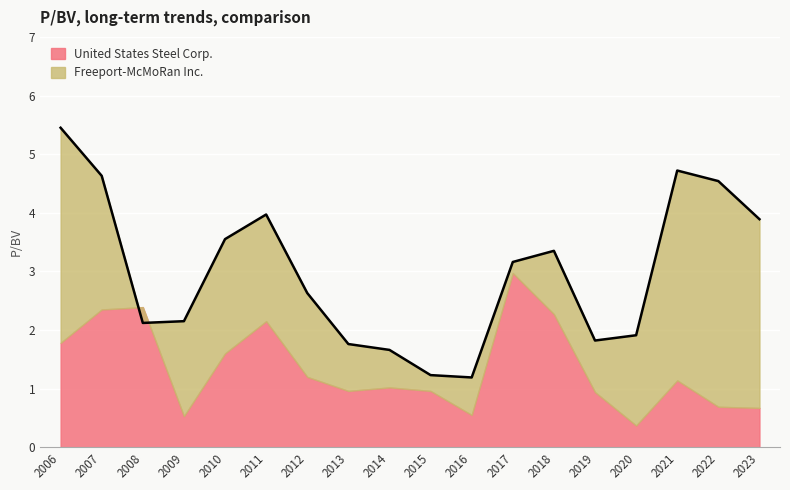

The value at 2020 is 1.9. True or false?

True